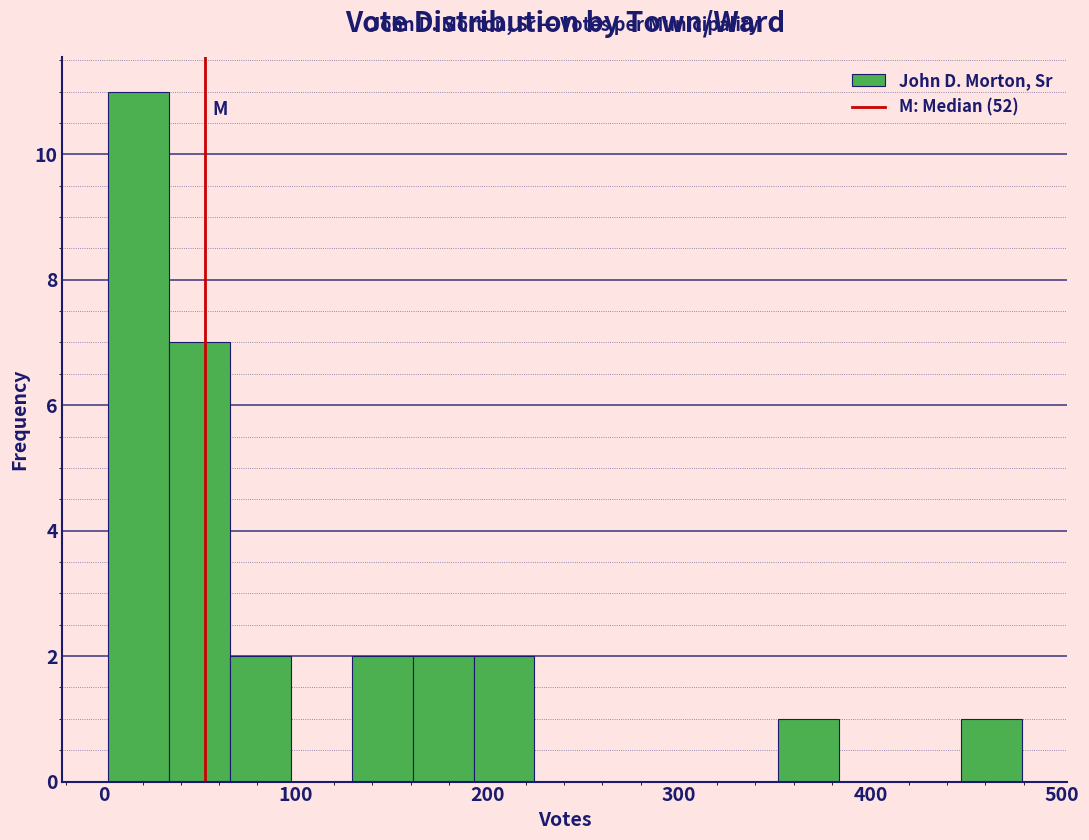

Read against the x-axis, roughly where is the centre of the tallest bar?

20